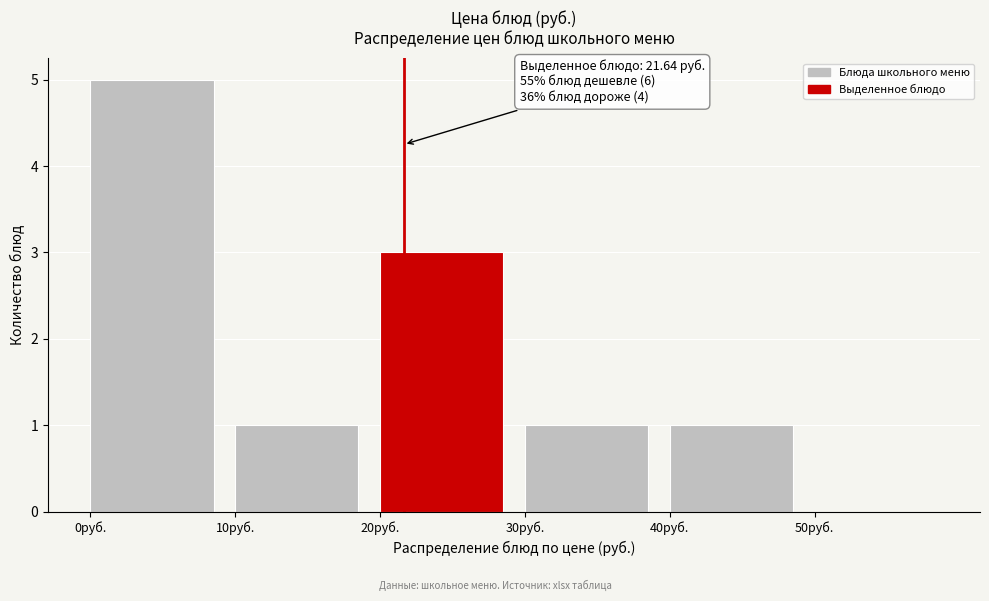

Over which range of the x-axis is the bar tallest?

0 to 10